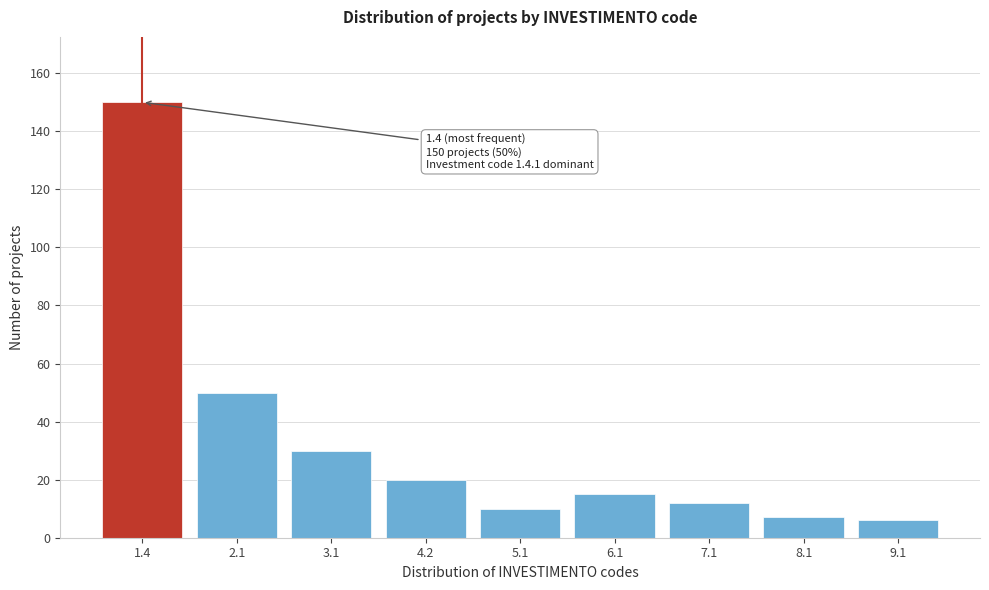

Reading left to right, transcribe all the data shown in this chart.

150	50	30	20	10	15	12	7	6